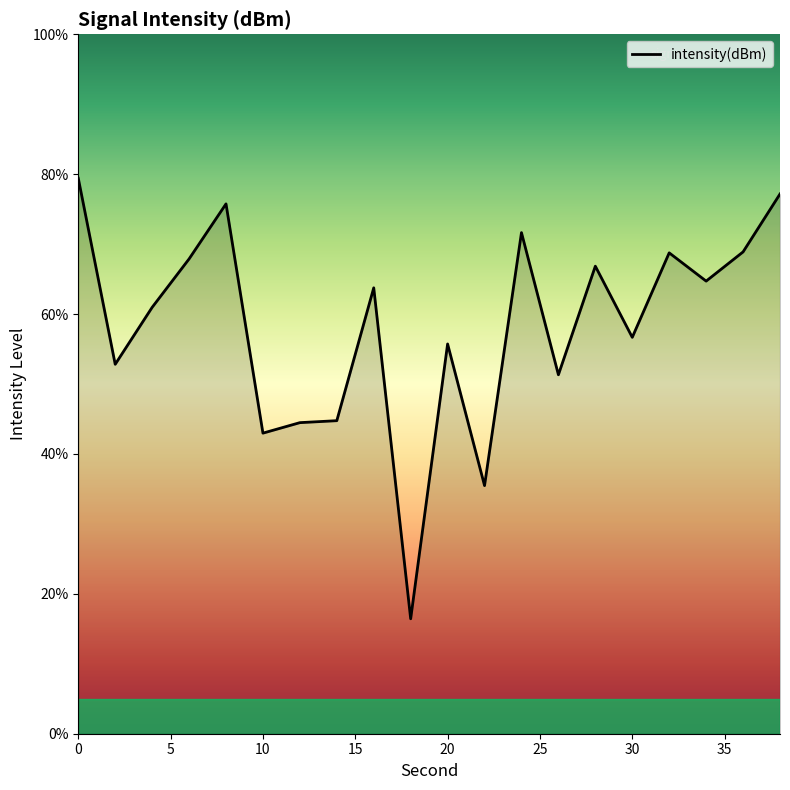

Count the number of data series in this chart.

1